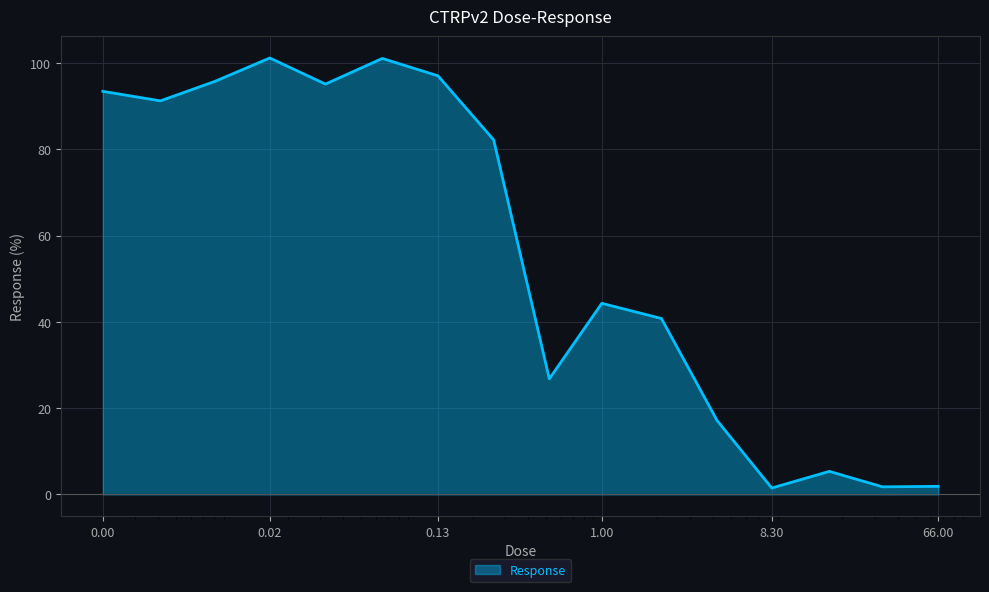

What is the maximum value shown in the chart?

101.2